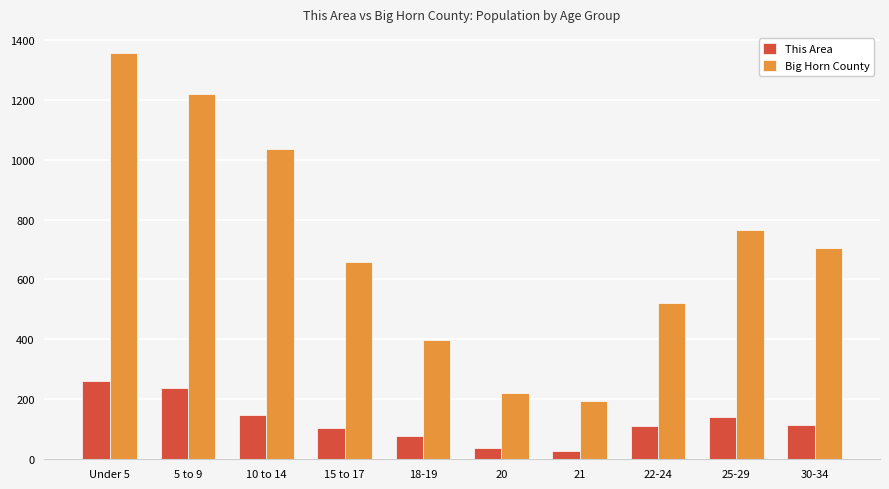

At which category does the chart reach its peak across all series?

Under 5